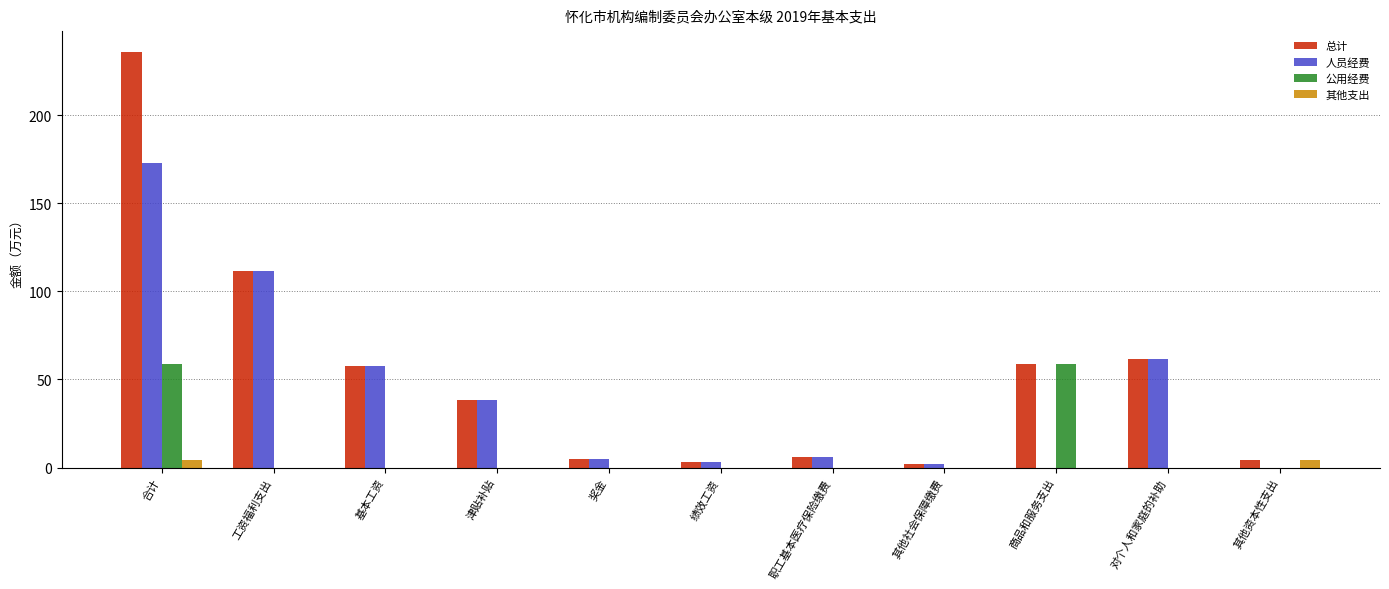

What is the total value across all series at 基本工资?

115.5